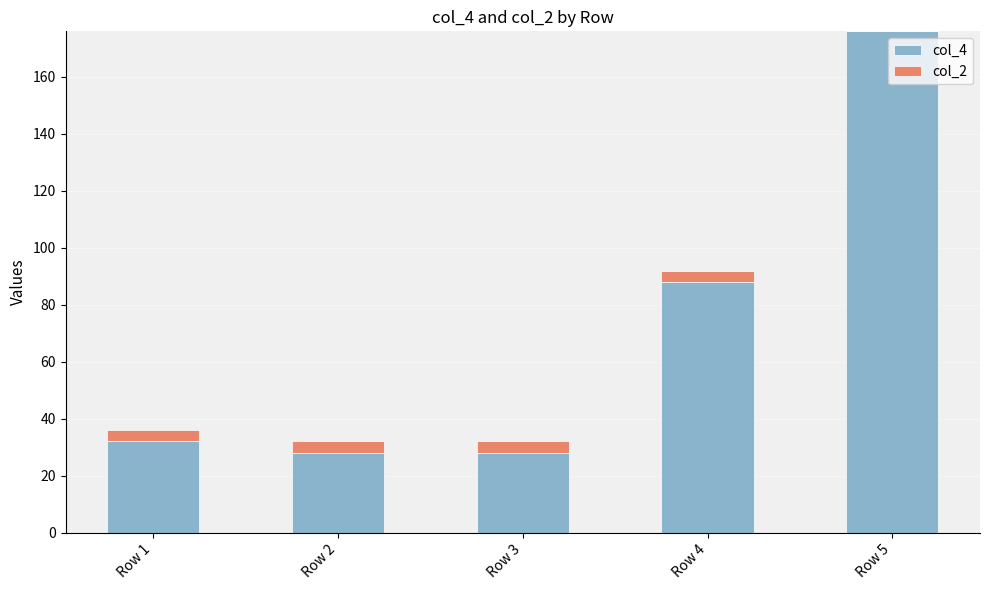

Reading right to left, list the values for the col_4 series.

Row 5=176	Row 4=88	Row 3=28	Row 2=28	Row 1=32